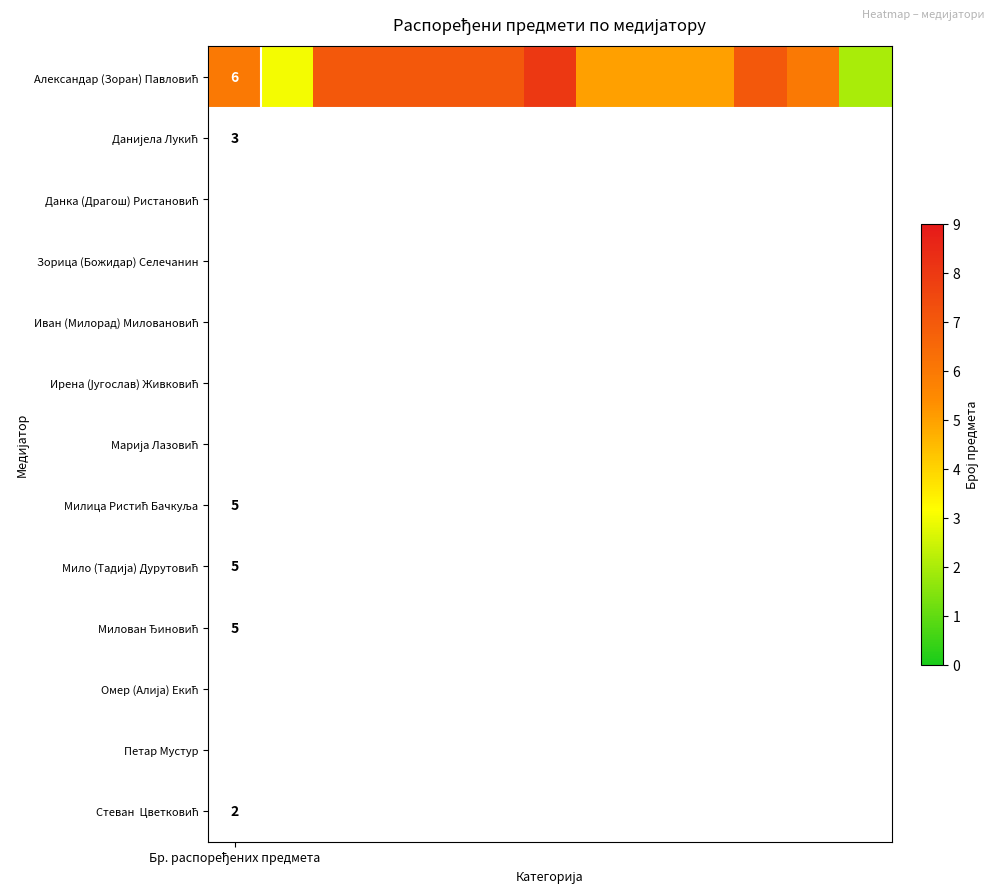

The value at 9 is 5. True or false?

True